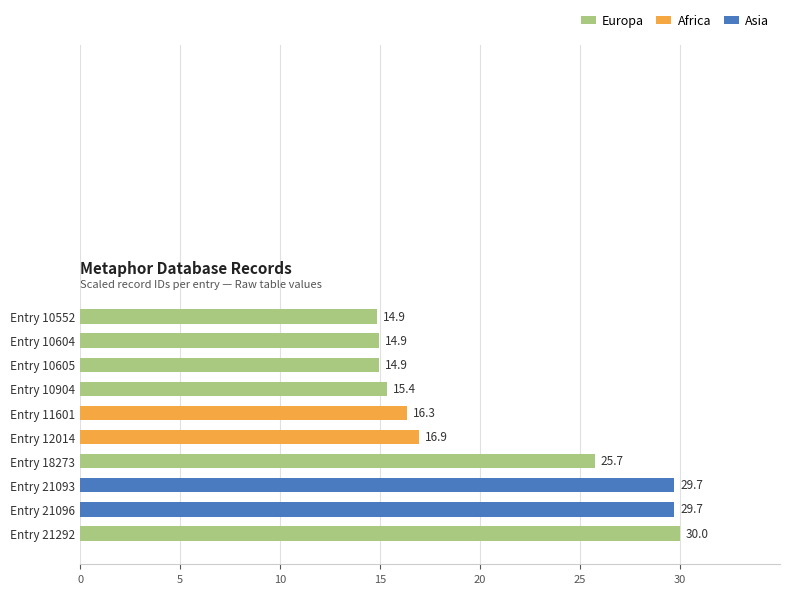

What is the smallest value displayed?

14.9